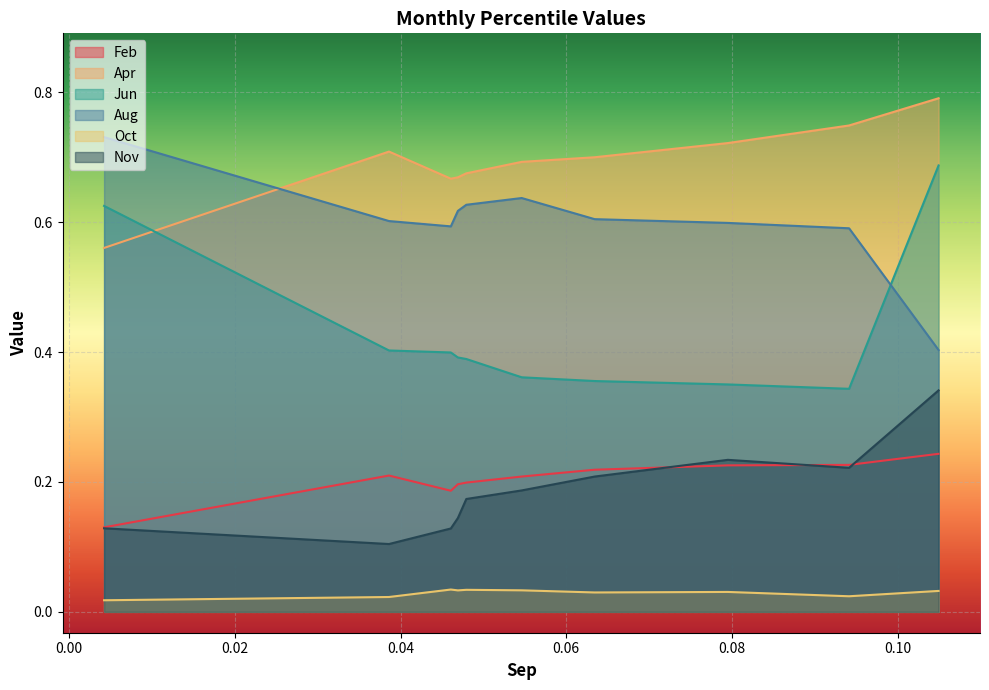

At which label is Feb closest to 0?

pct05